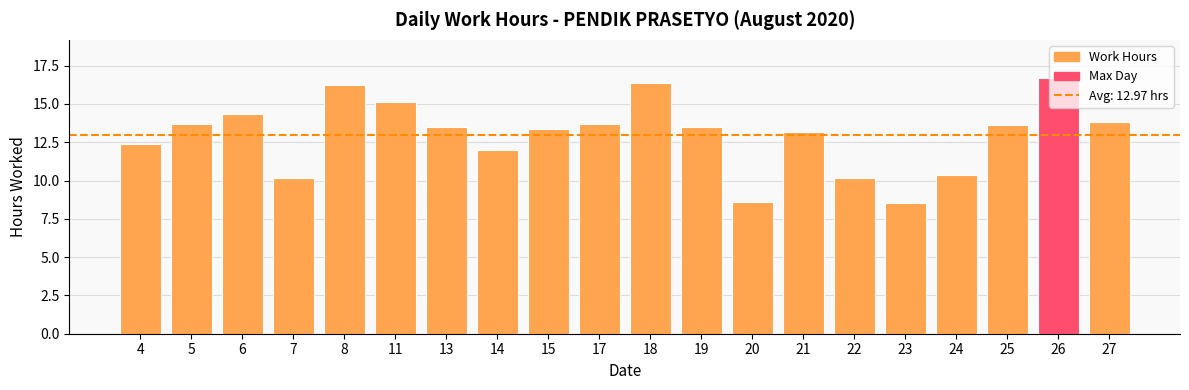

Read the value at 17.

13.7